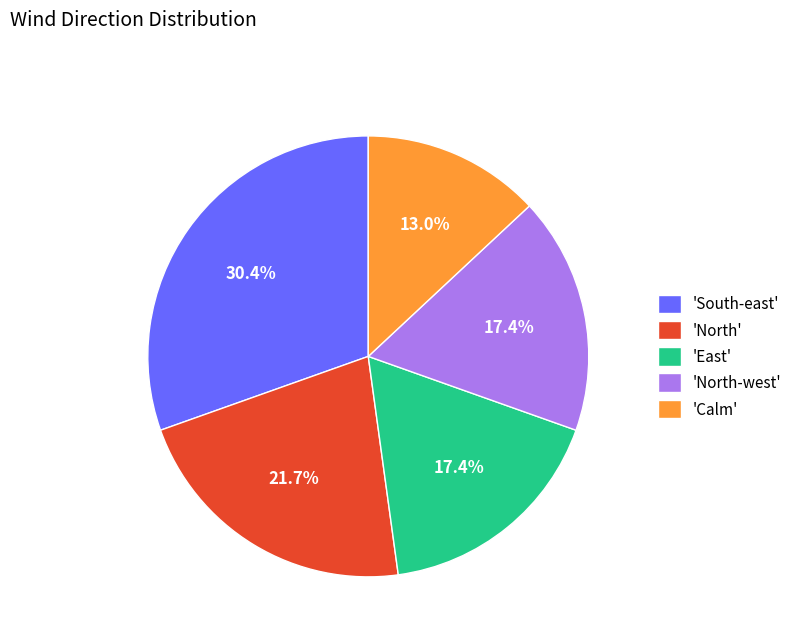

Which has a higher value, 'North-west' or 'North'?

'North'